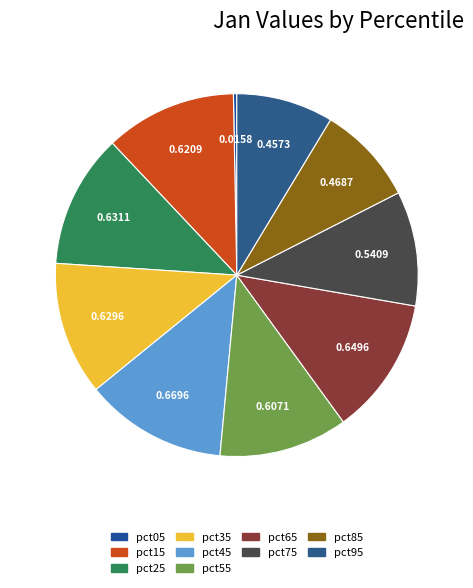

Does pct05 account for over 50% of the chart?

No